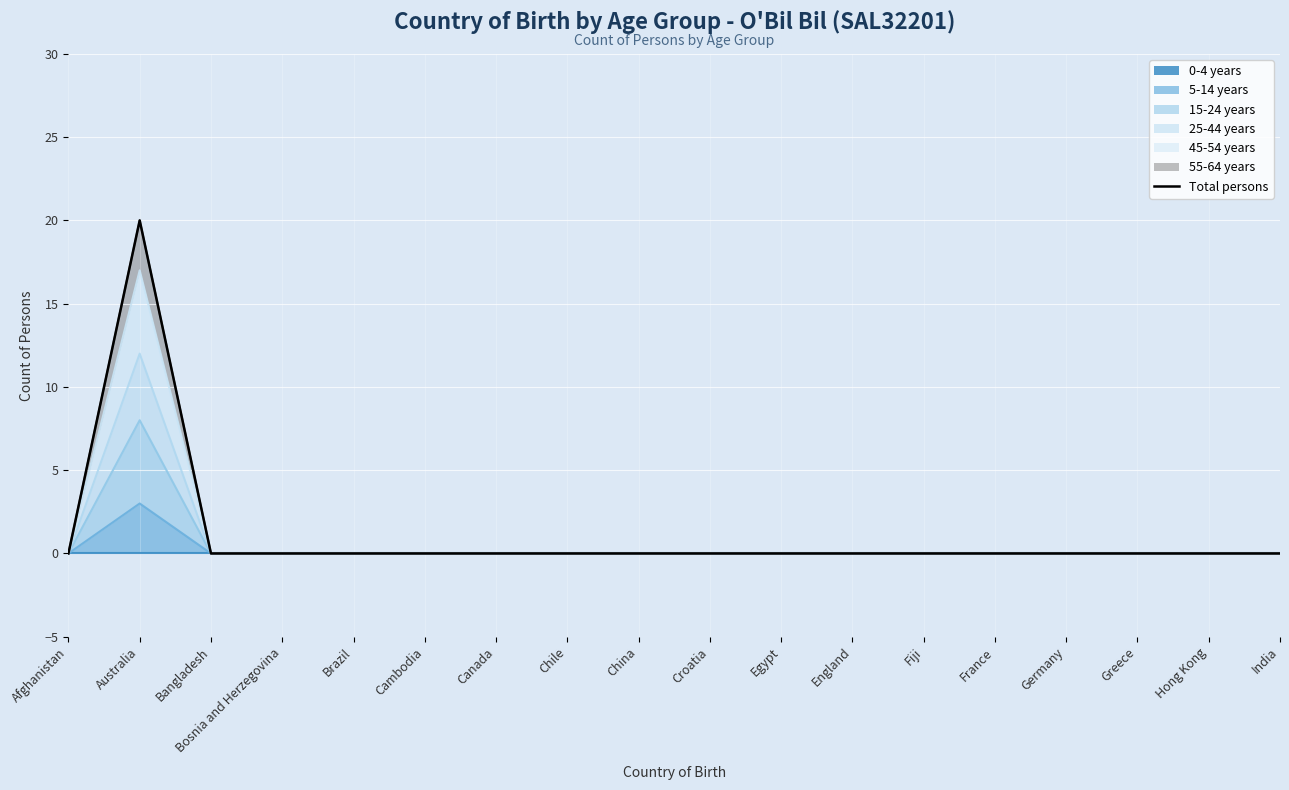

Does the chart display data point markers on the line(s)?

No